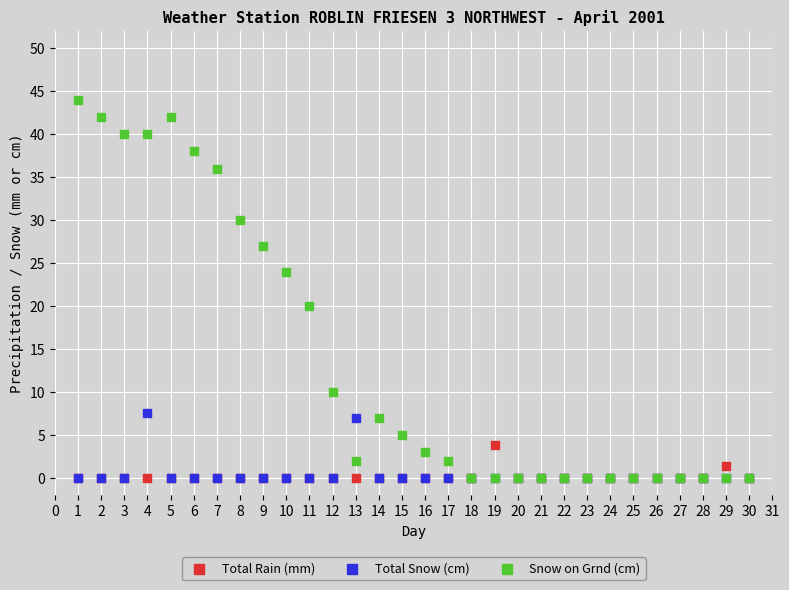

What are all the series names shown in the legend?

Total Rain (mm), Total Snow (cm), Snow on Grnd (cm)